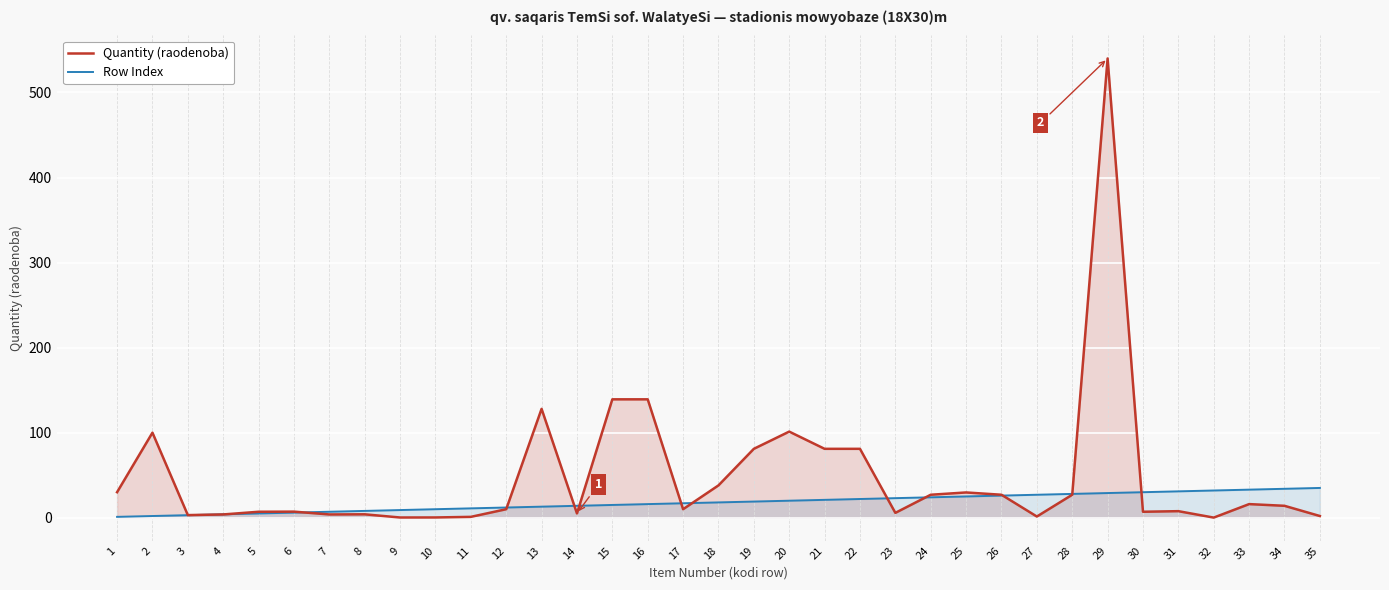

What are all the series names shown in the legend?

Quantity (raodenoba), Row Index